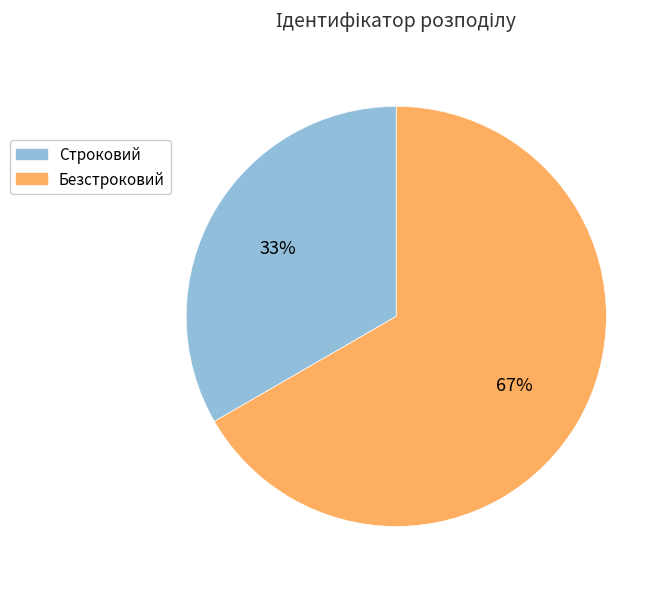

What is the ratio of the value at Строковий to the value at Безстроковий?

0.5